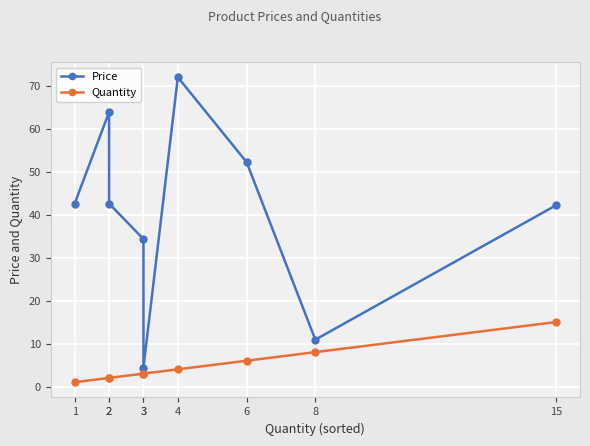

Is it true that Price equals 72.0 at 4?

True